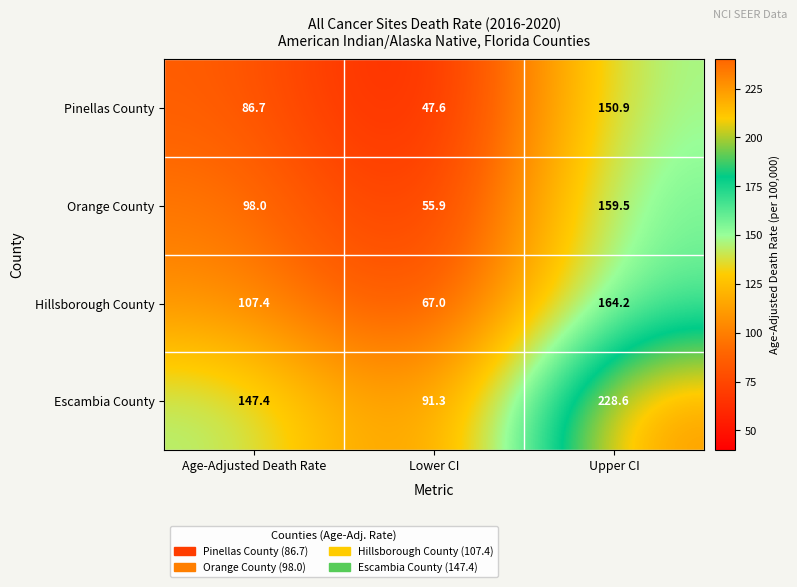

Is it true that Pinellas County equals 69.6 at Lower CI?

False